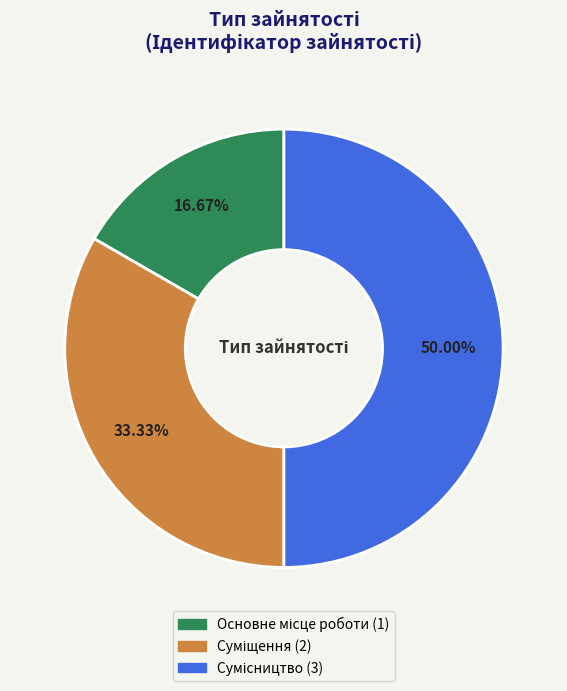

How many segments does this pie chart have?

3